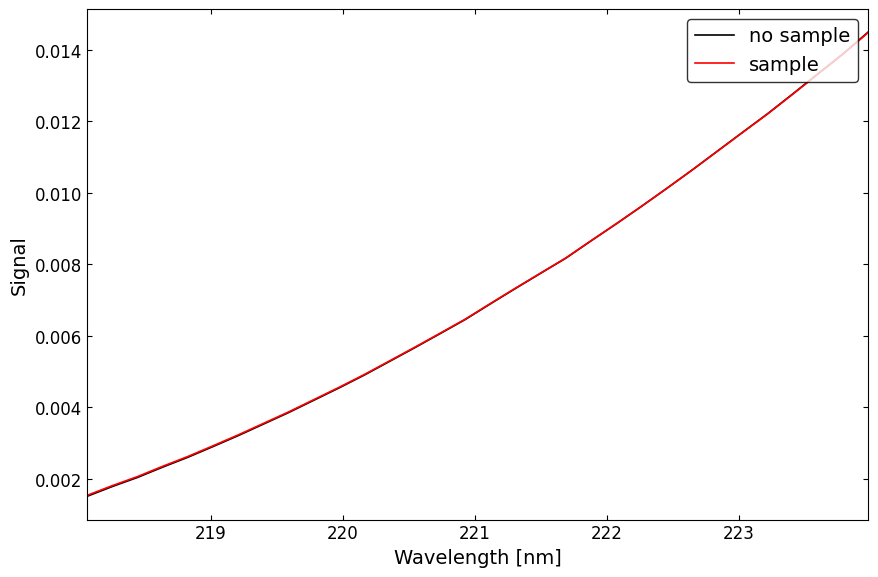

Which series has the largest range (max minus min)?

no sample